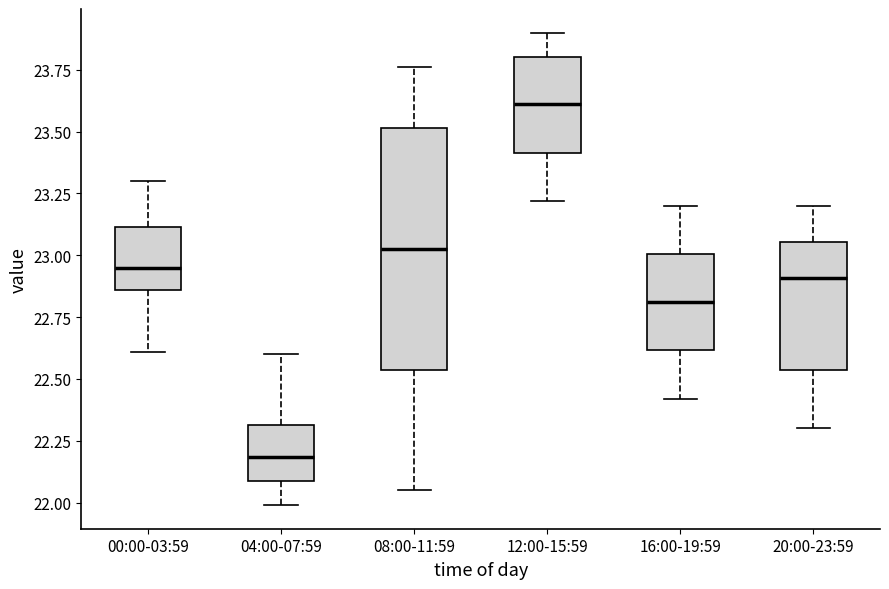

Which box's median line is the lowest?

04:00-07:59